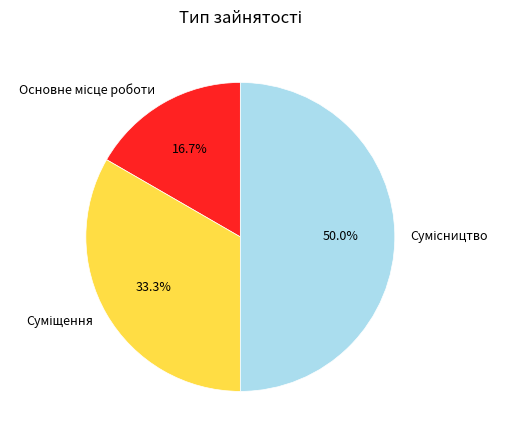

What percentage is NOT represented by Основне місце роботи?

83.3%